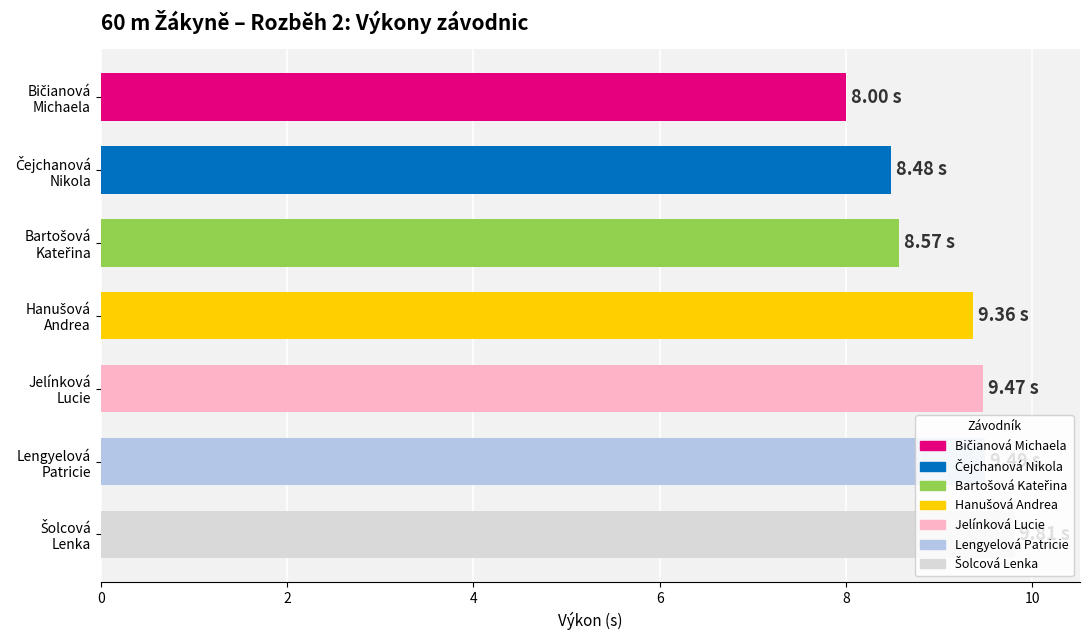

What is the difference between the maximum and second lowest values?

1.3